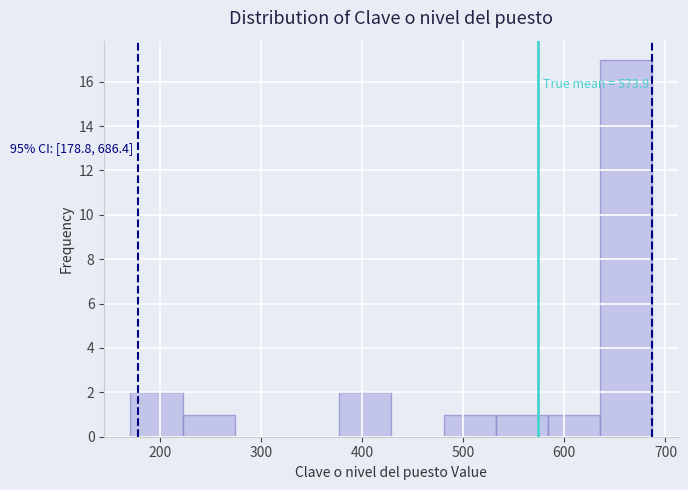

Over which range of the x-axis is the bar tallest?

640 to 690